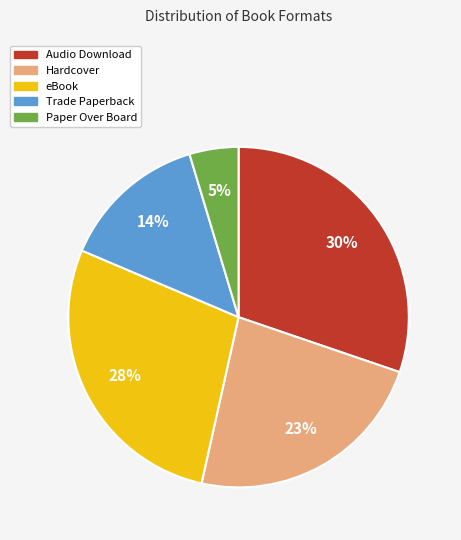

Does any single category account for the majority?

No